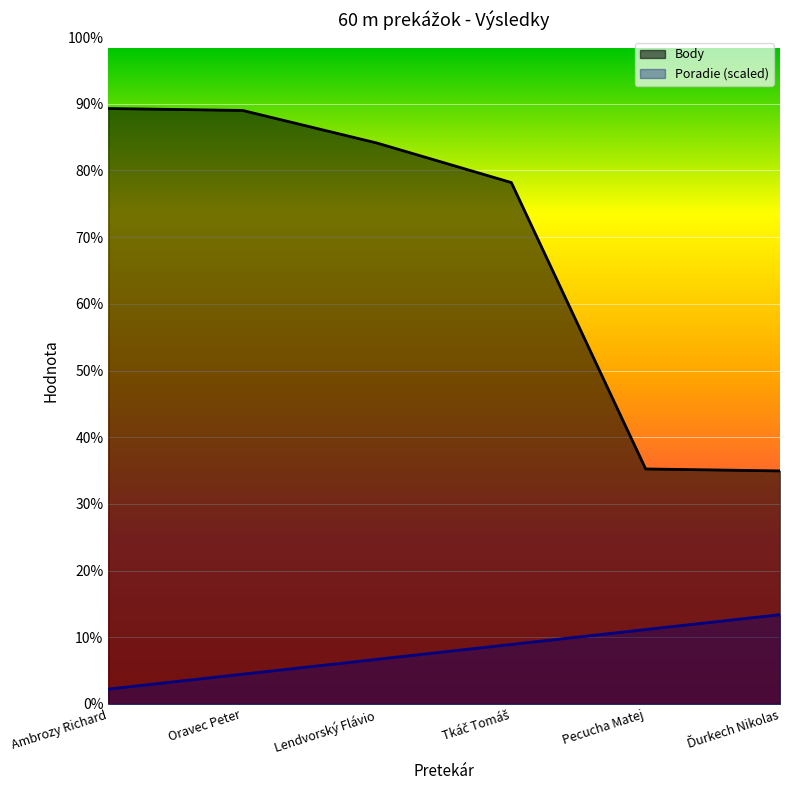

True or false: Body has more than 2 interior local peaks.

False